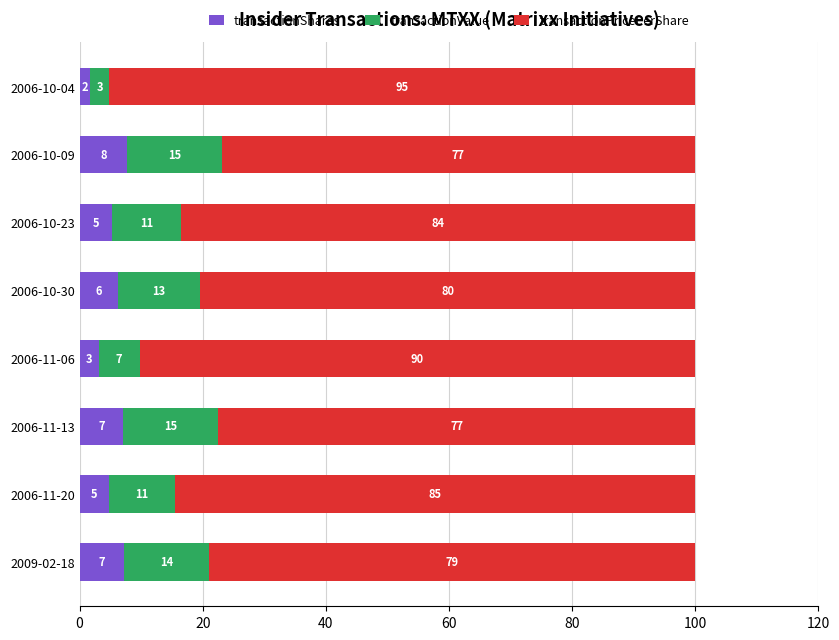

List the series in order of their peak value, lowest first.

transactionShares, transactionValue, transactionPricePerShare